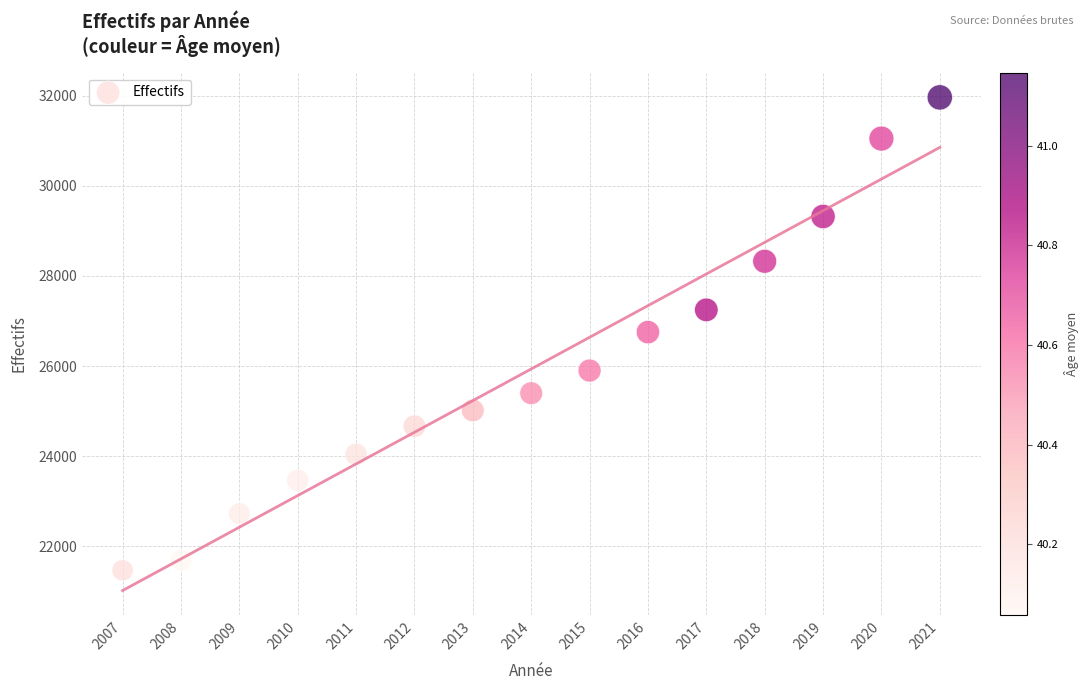

What is the range of X values (max minus min)?

14